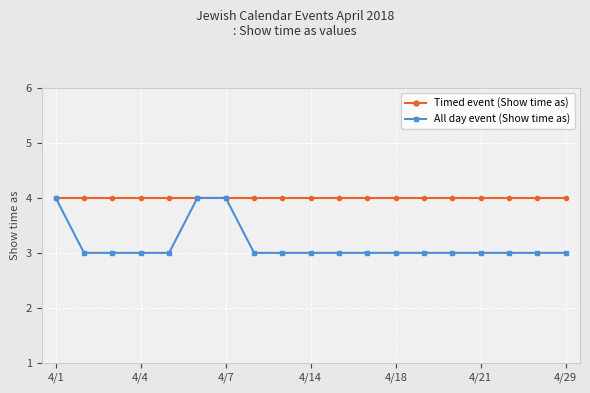

What is the maximum value shown in the chart?

4